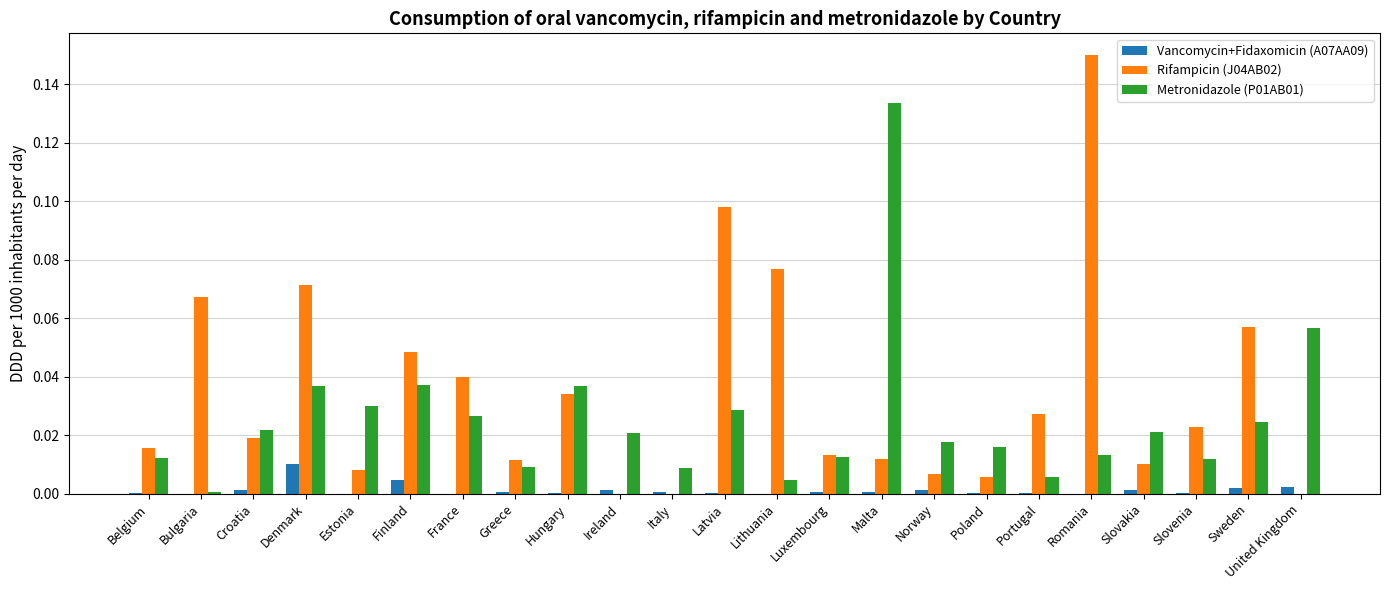

Is the value of Vancomycin+Fidaxomicin (A07AA09) at Finland greater than the value of Rifampicin (J04AB02) at Croatia?

No